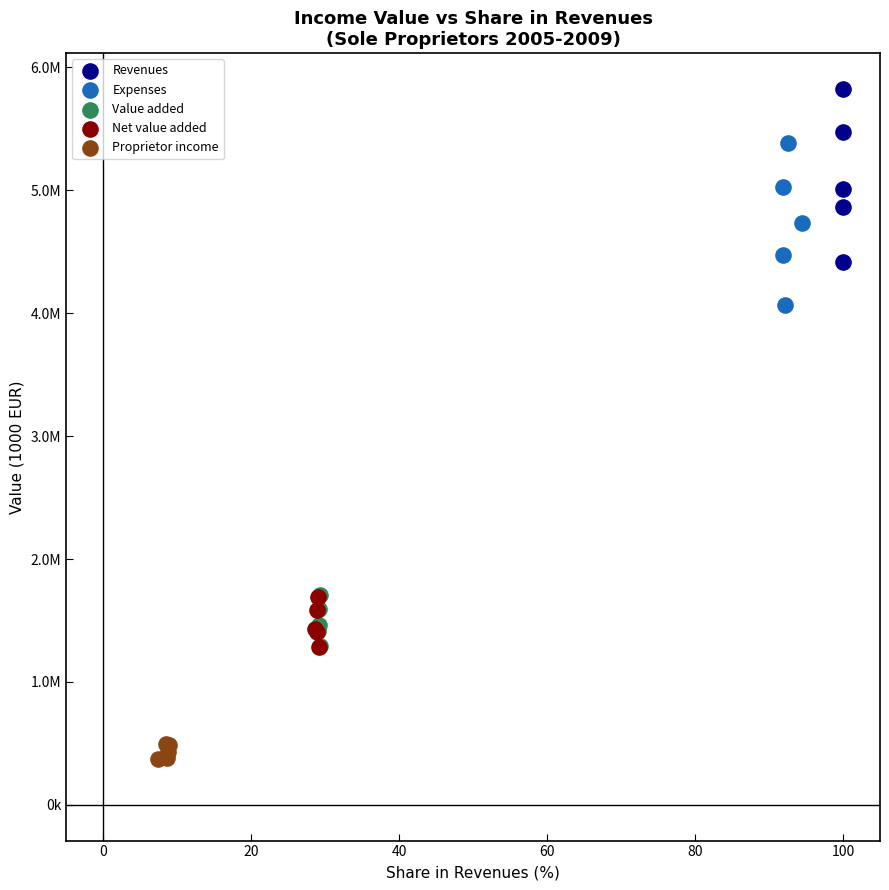

Which series contains the lowest Y value?

Proprietor income